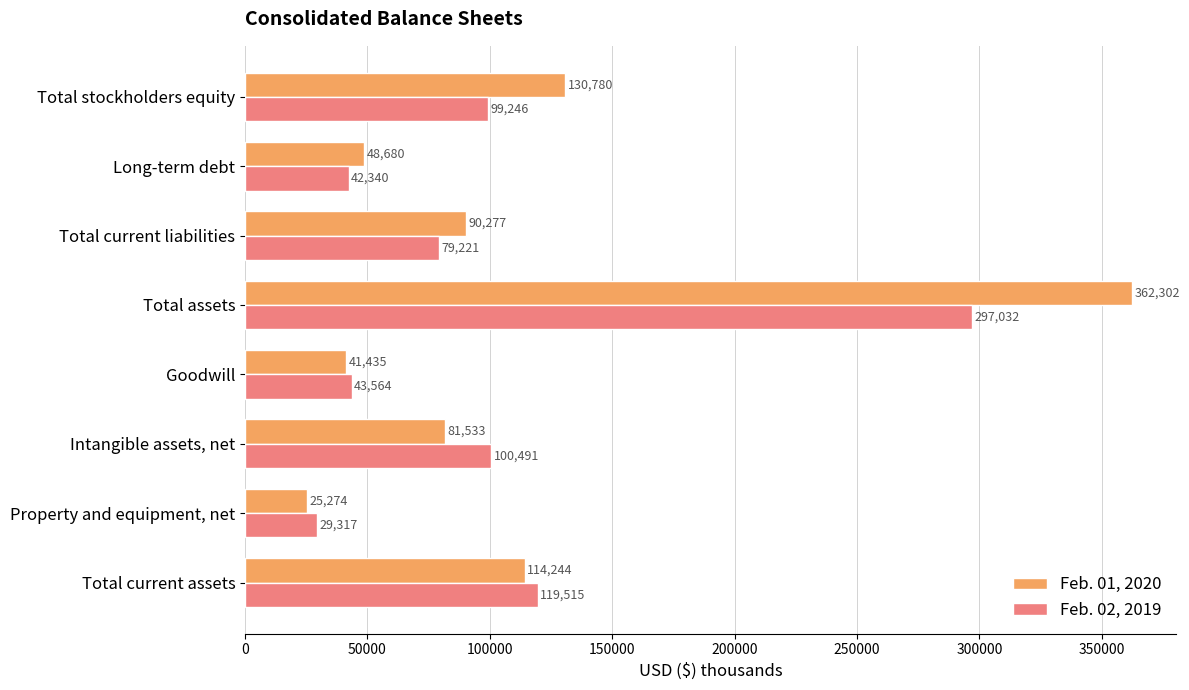

Is it true that Feb. 01, 2020 equals 41435 at Goodwill?

True